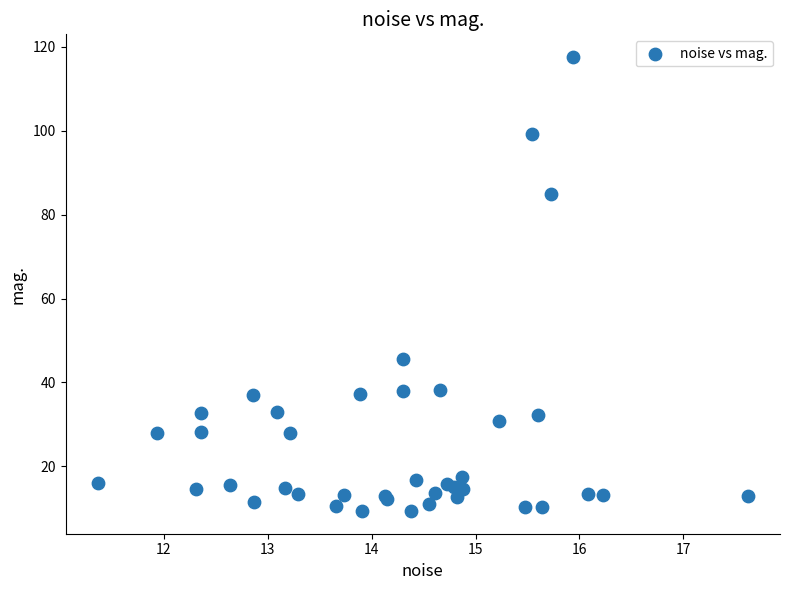

What Y value in the scatter plot is closest to 63?

45.5